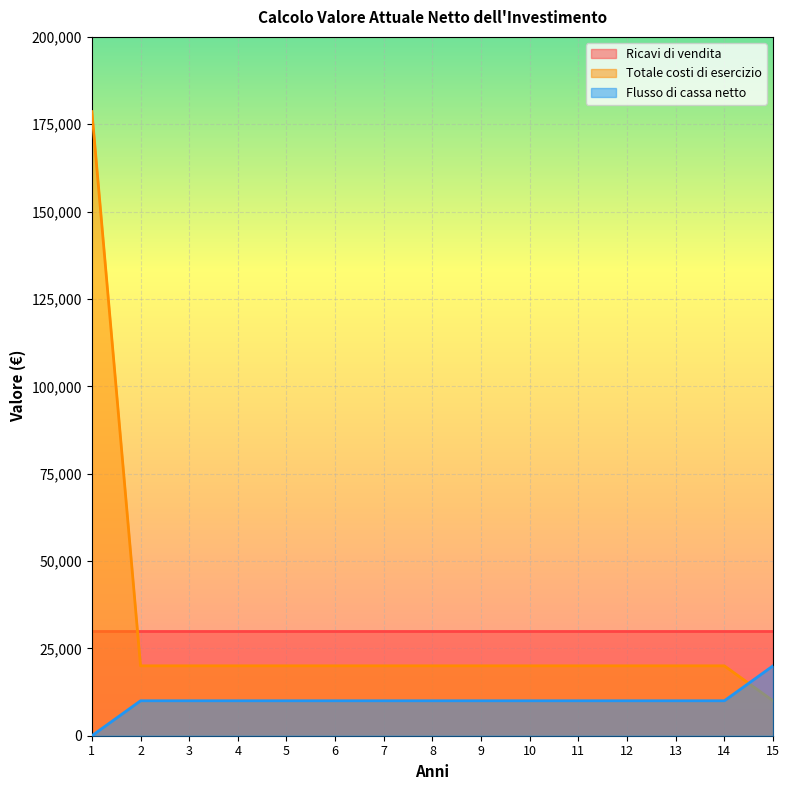

Where does the Flusso di cassa netto series first go above 10000?

15